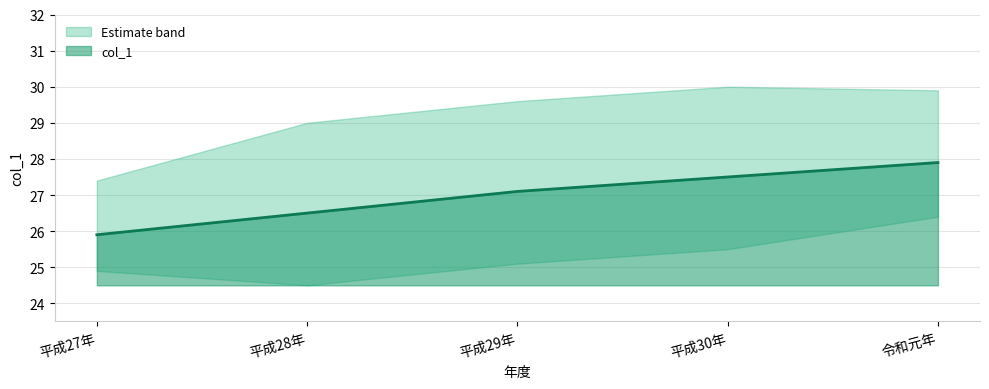

Where is the data nearest to the value 26?

平成27年